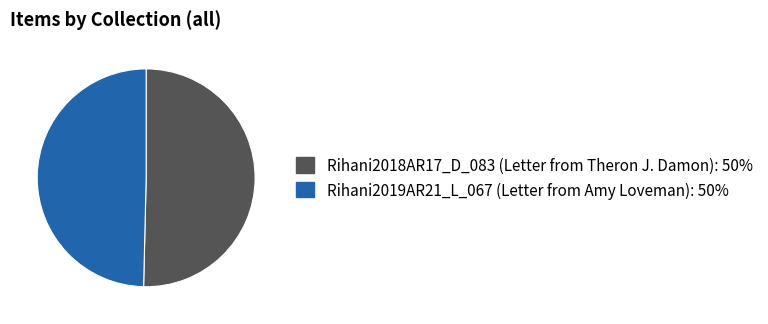

Is it true that Rihani2019AR21_L_067 (Letter from Amy Loveman): 50% is 50% of the pie?

True